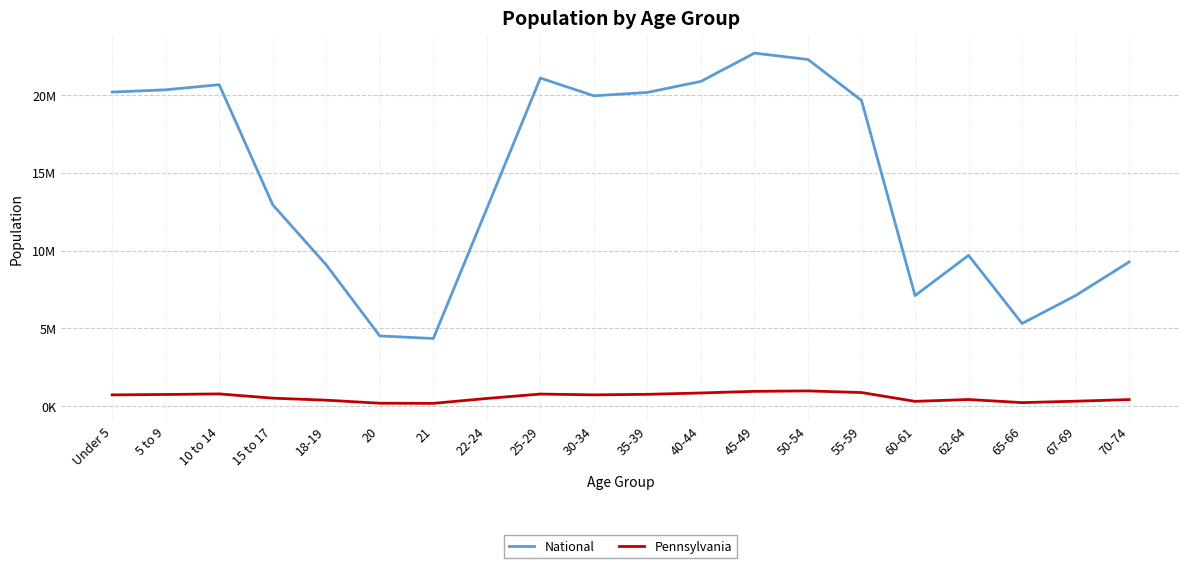

At which label does Pennsylvania reach its peak?

50-54